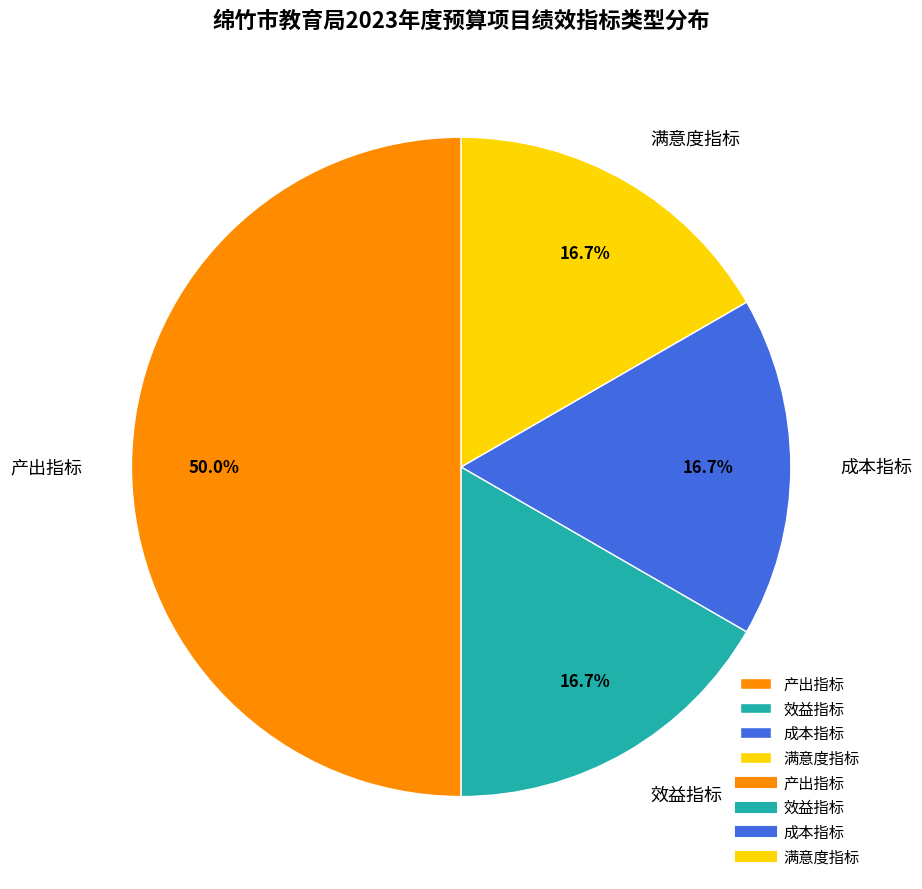

What is the largest slice in the pie chart?

产出指标